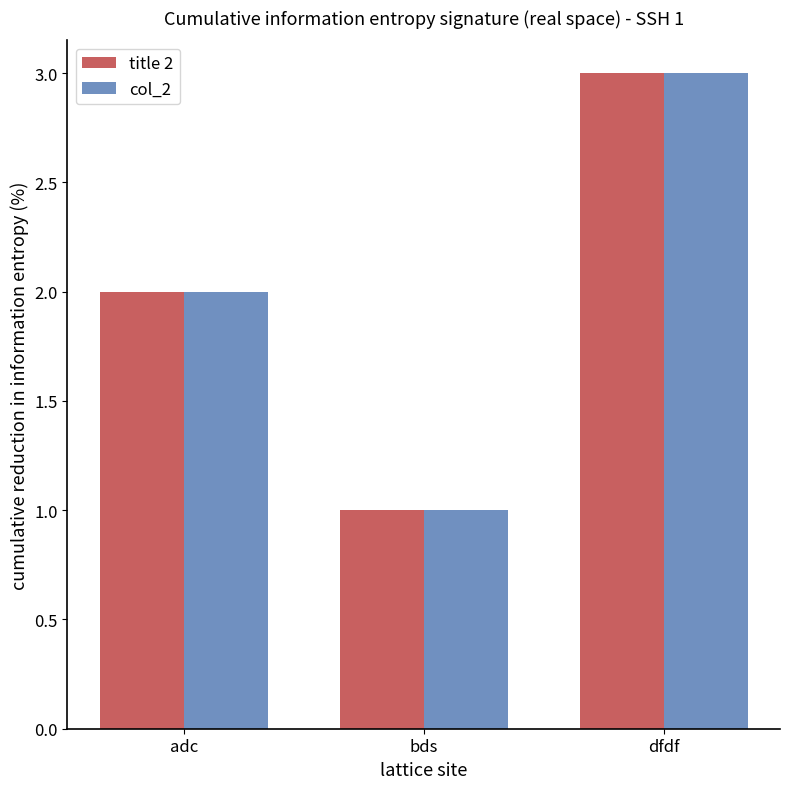

At which category does the chart reach its minimum across all series?

bds